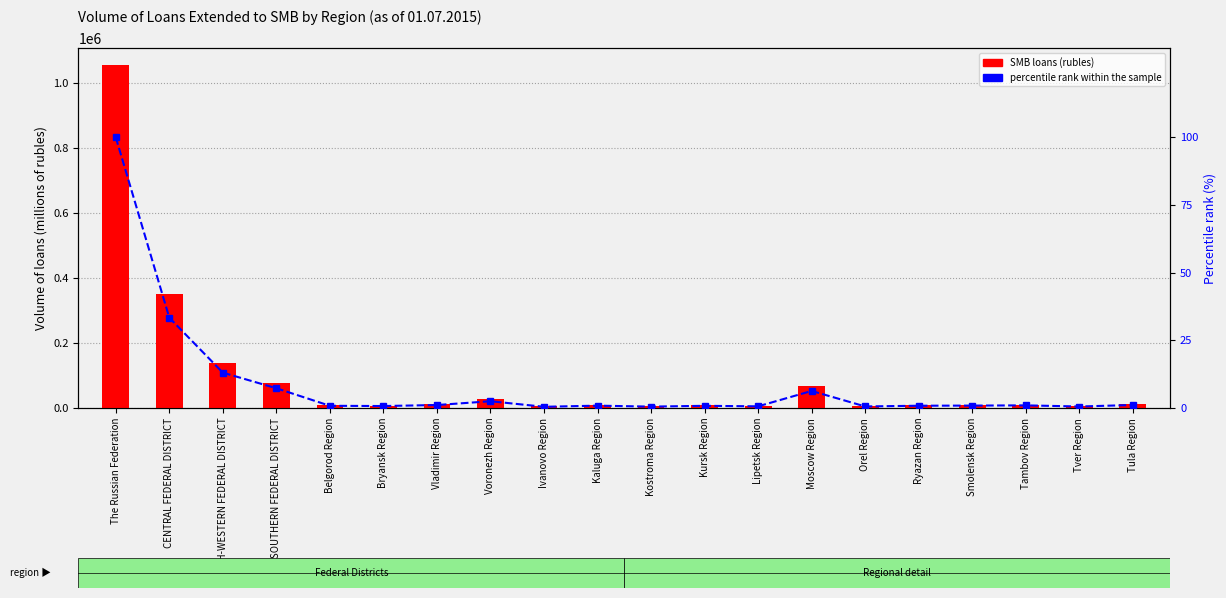

True or false: SMB loans (rubles) has a value of 9277.4 at Tver Region.

False